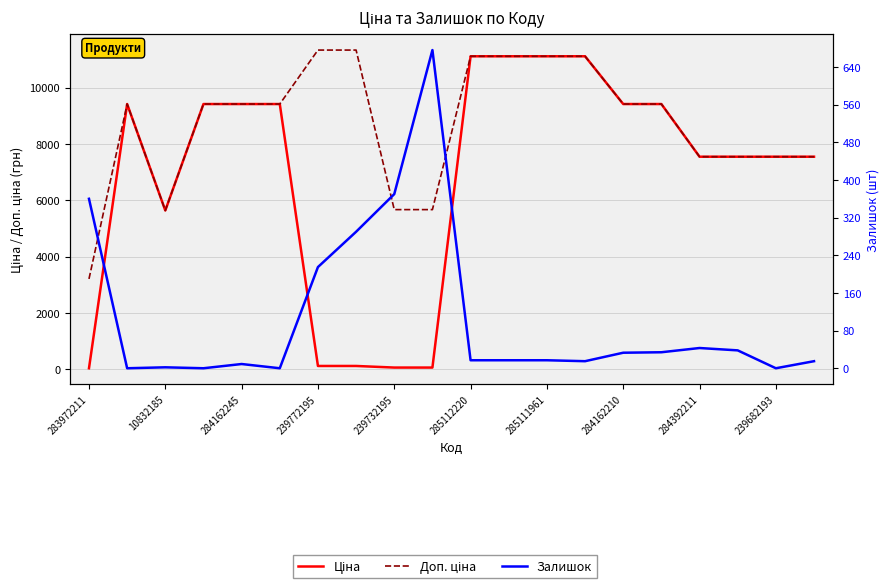

What is the label of the 4th point from the left?

239772195